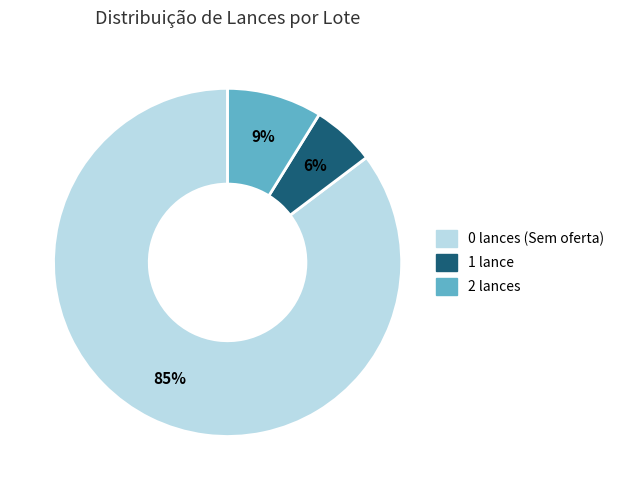

Count the number of slices in the pie.

3